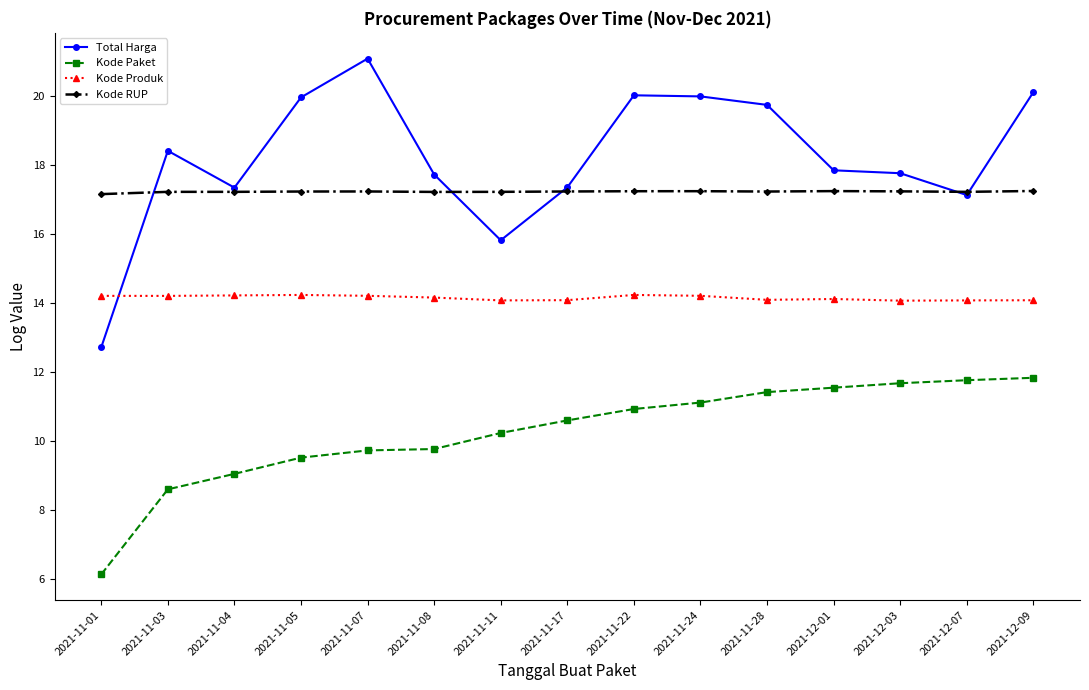

What is the label of the 9th point from the left?

2021-11-22